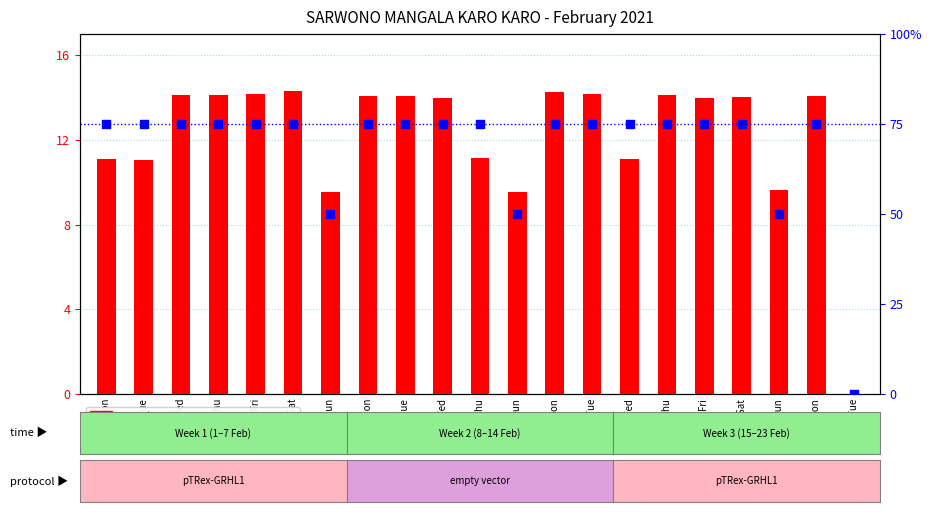

What is the total value across all series at 18 Thu?

89.1